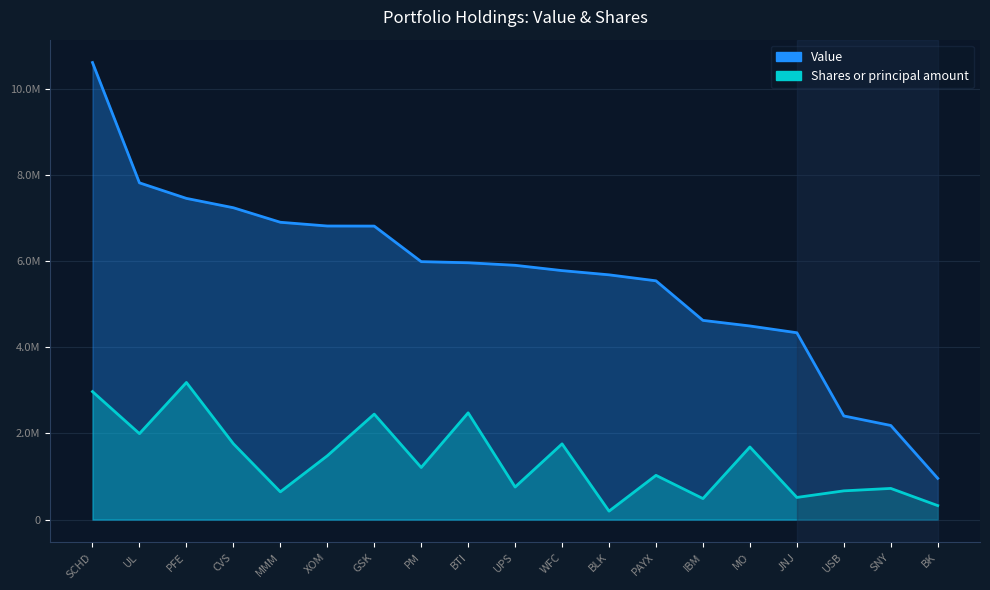

The Value series shows 3155598.2 at XOM. True or false?

False